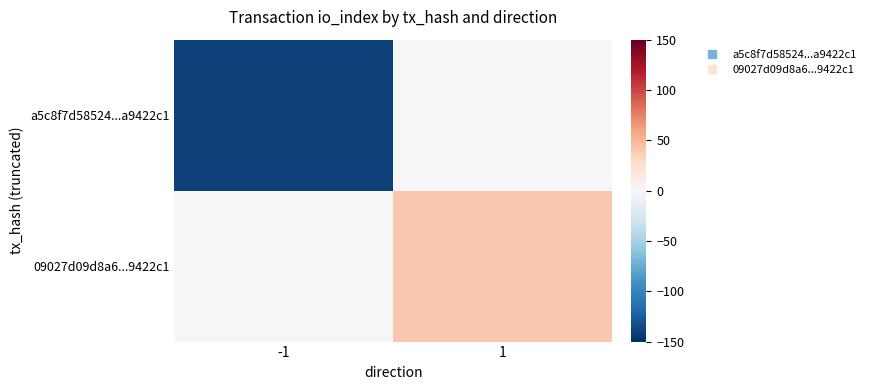

Which series changed the most between -1 and 1?

a5c8f7d58524...a9422c1